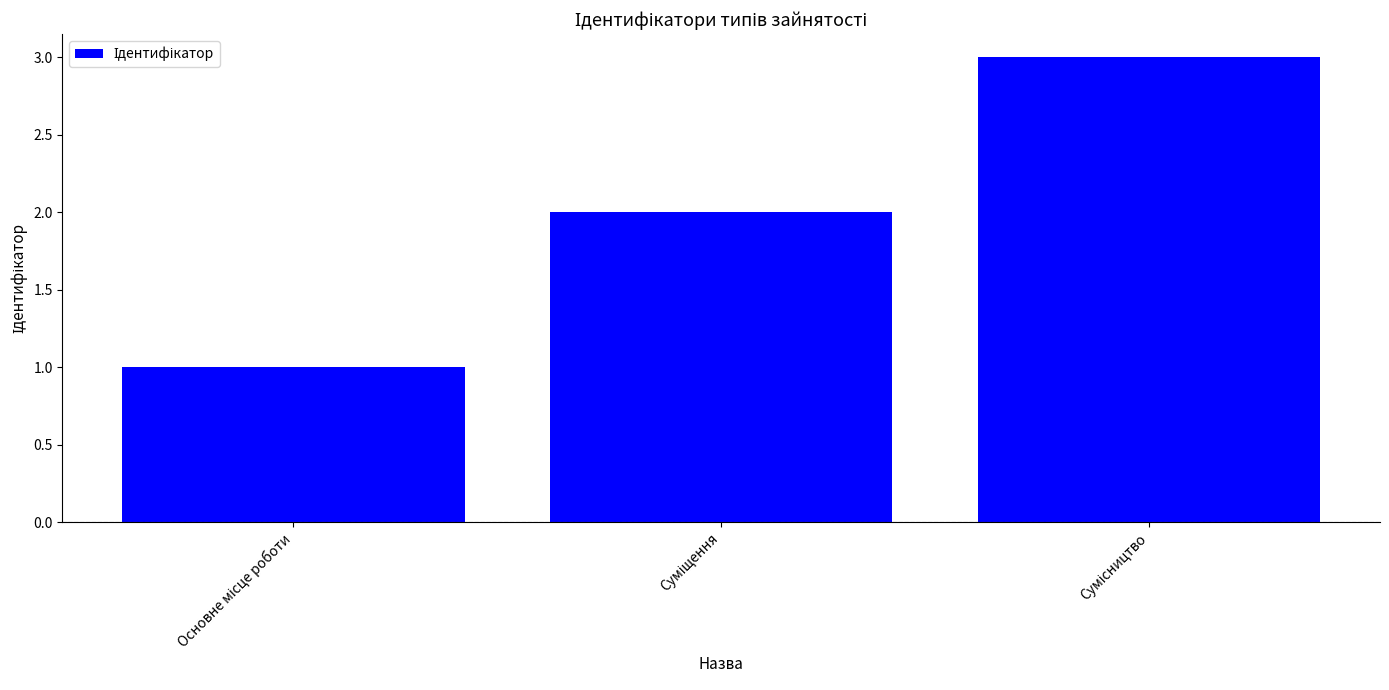

Reading left to right, transcribe all the data shown in this chart.

1	2	3